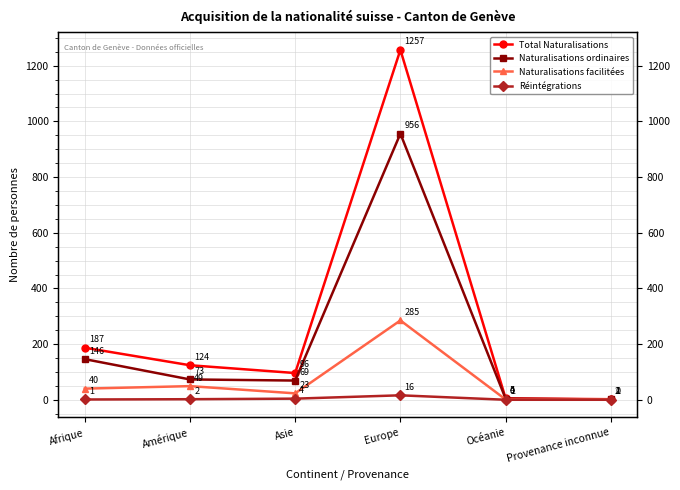

Reading left to right, extract all data points from this chart.

Total Naturalisations: Afrique=187	Amérique=124	Asie=96	Europe=1257	Océanie=5	Provenance inconnue=2
Naturalisations ordinaires: Afrique=146	Amérique=73	Asie=69	Europe=956	Océanie=4	Provenance inconnue=1
Naturalisations facilitées: Afrique=40	Amérique=49	Asie=23	Europe=285	Océanie=1	Provenance inconnue=1
Réintégrations: Afrique=1	Amérique=2	Asie=4	Europe=16	Océanie=0	Provenance inconnue=0